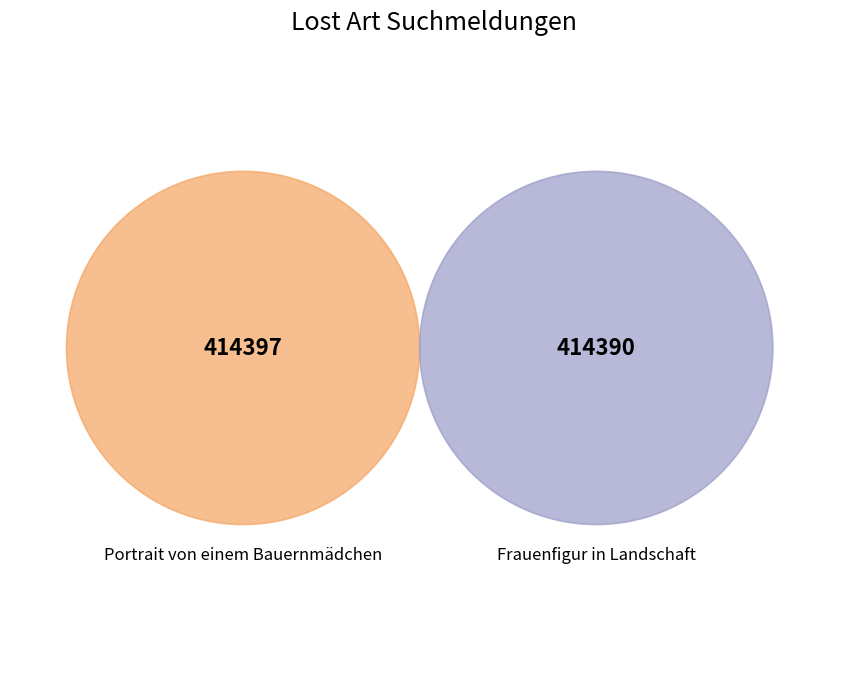

Which category has the smallest portion of the pie?

Frauenfigur in Landschaft